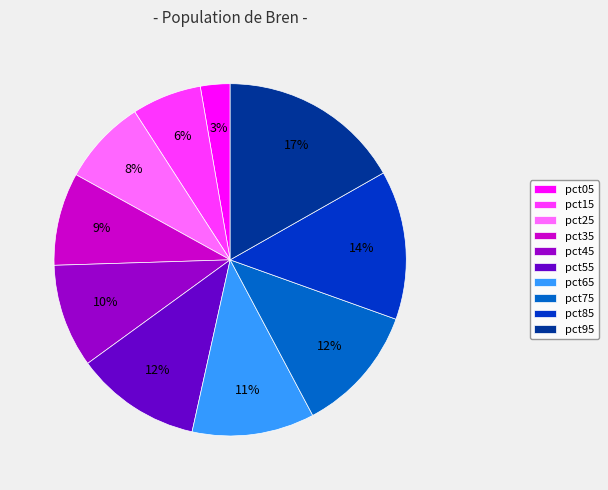

Combined, do pct95 and pct35 account for over 50%?

No